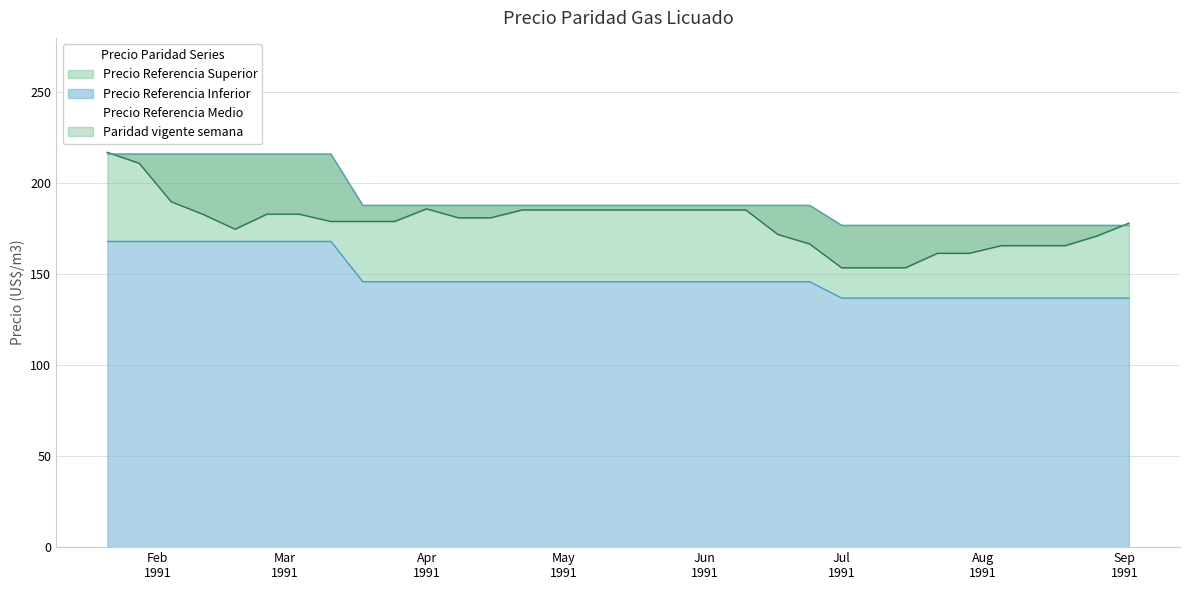

What is the minimum value for Paridad vigente semana?

153.6